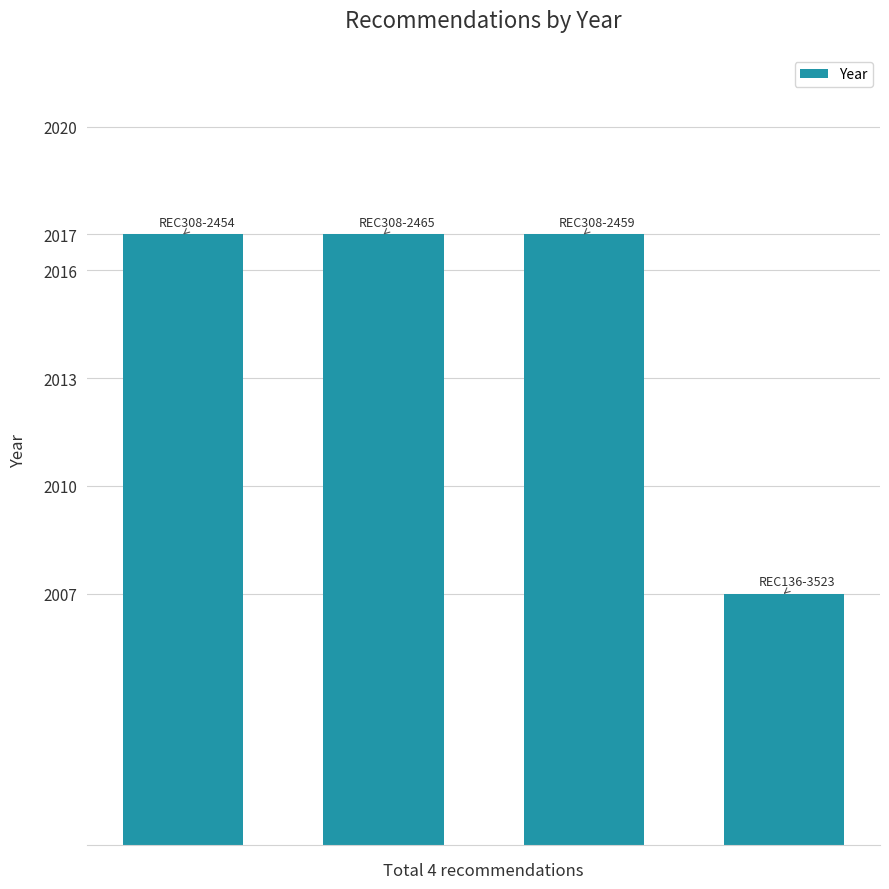

Are the bars grouped side by side (vs. stacked)?

No